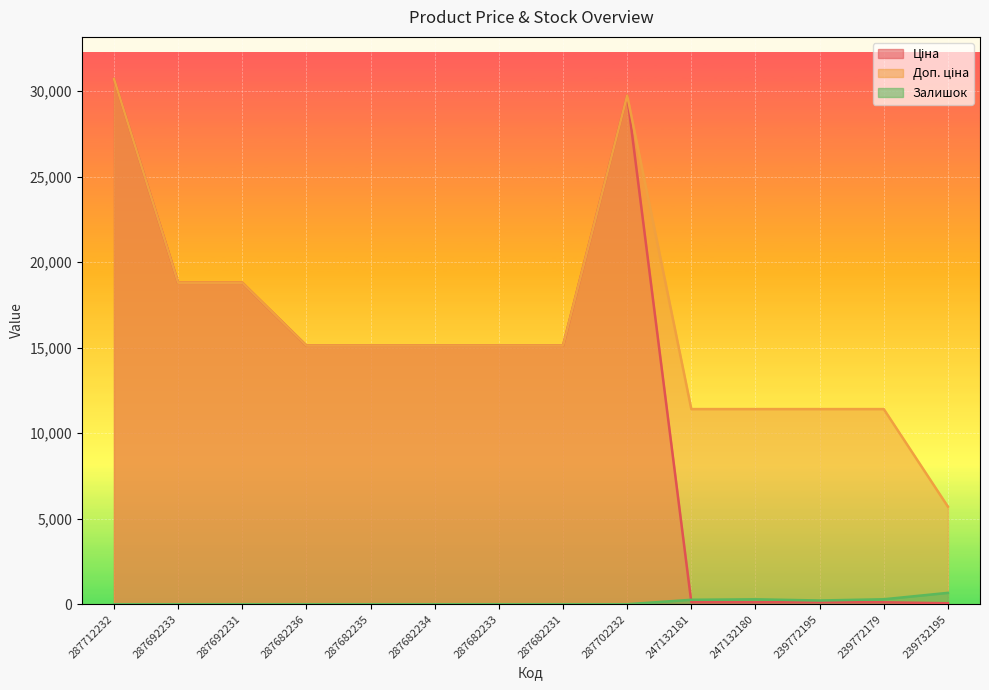

Where does the Ціна series first go above 15120?

287712232